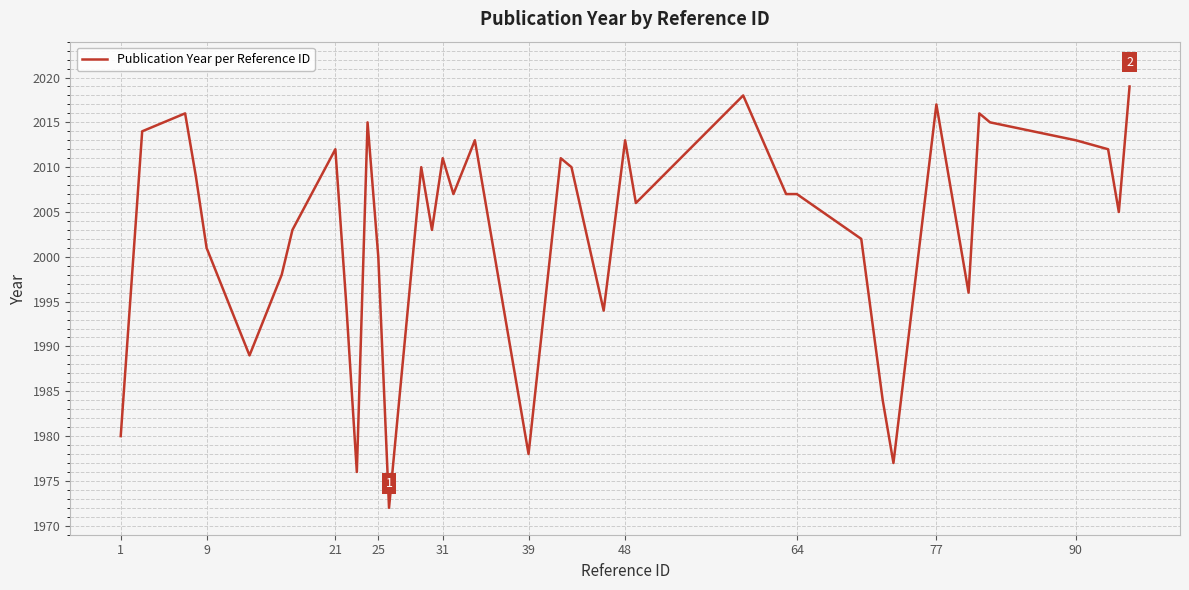

What is the minimum value shown in the chart?

1972